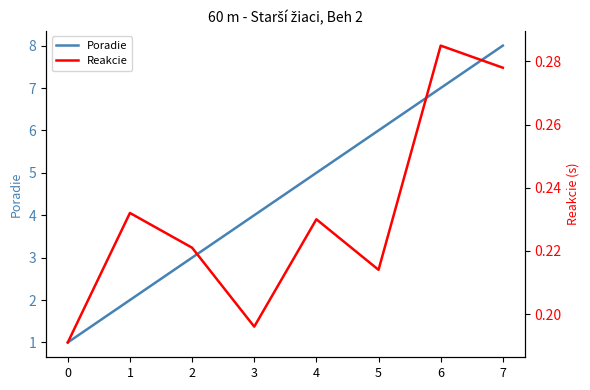

Rank the series at 4 from lowest to highest value.

Reakcie, Poradie